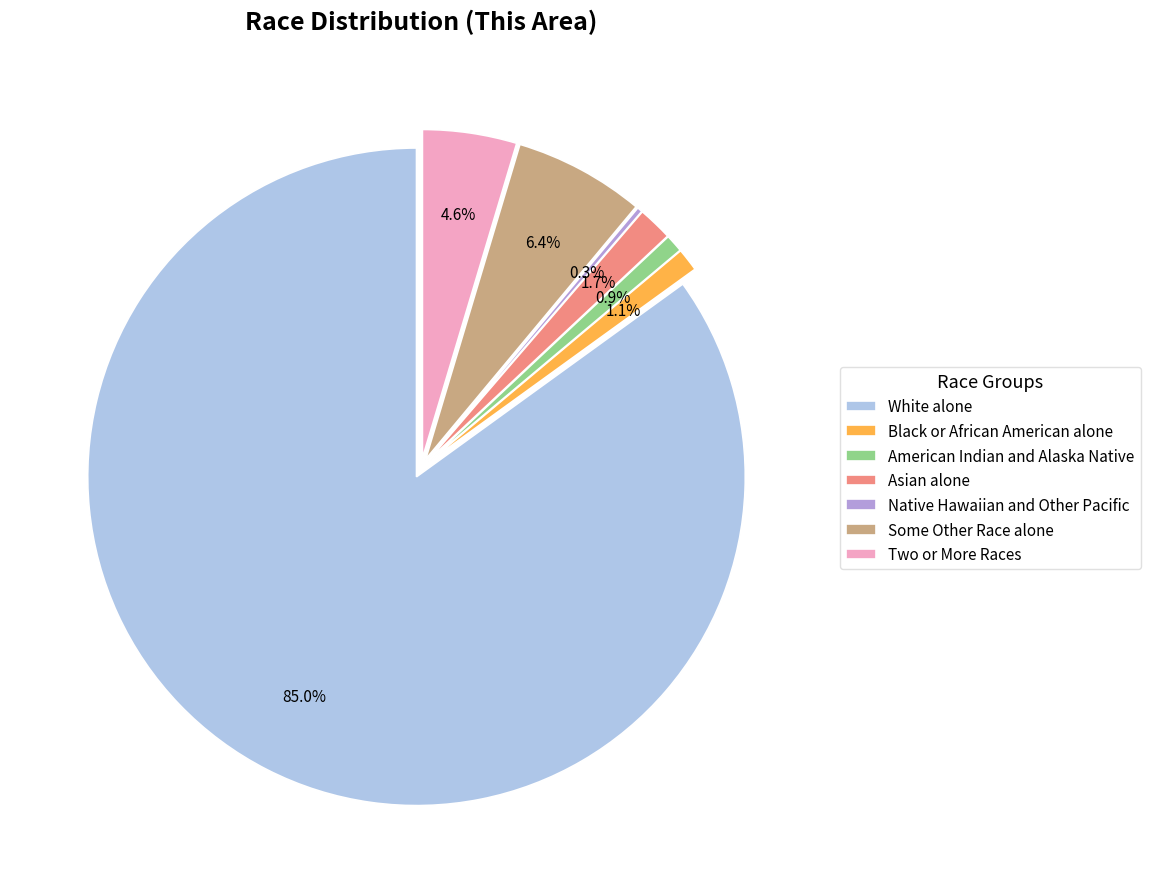

How much of the chart is everything except White alone?

15.0%